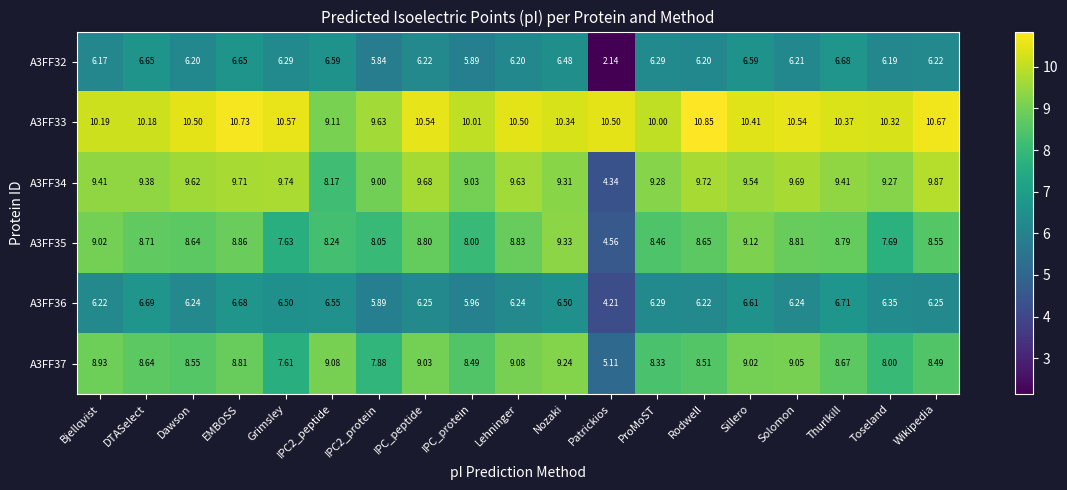

At which label is A3FF36 closest to 5?

Patrickios